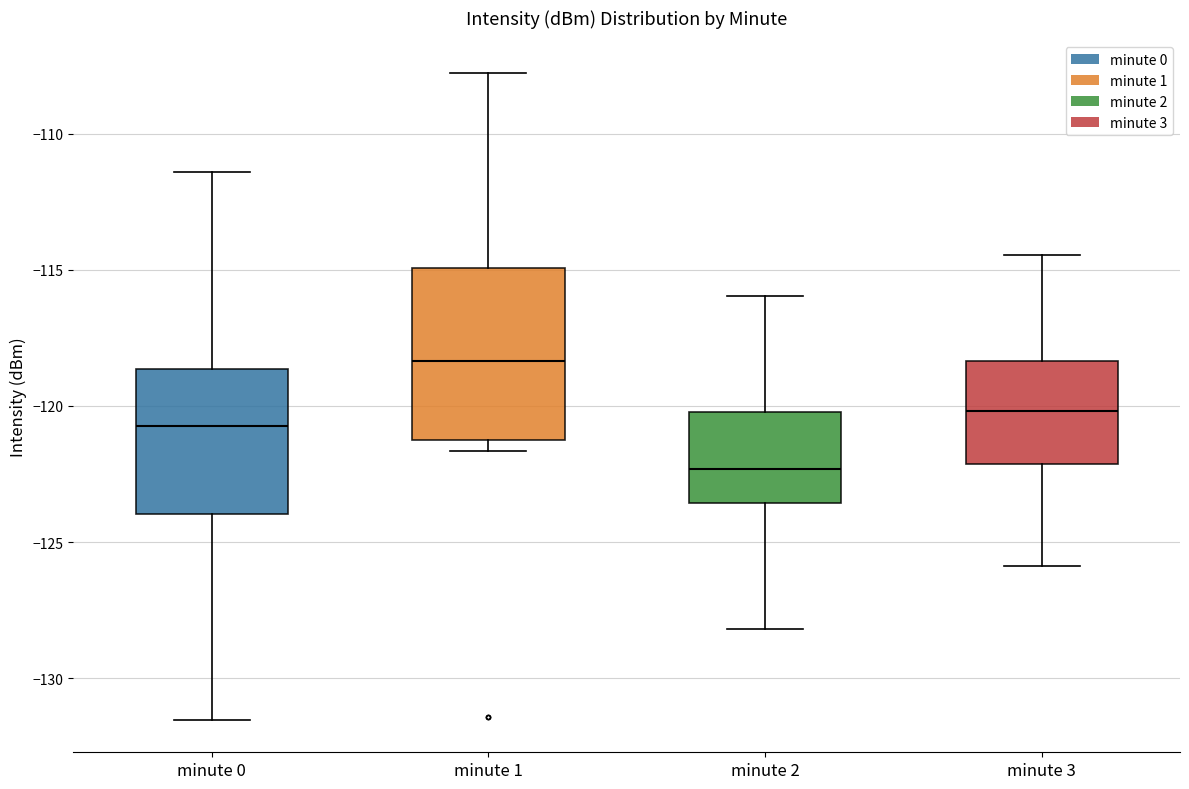

Which box has the lowest median line?

minute 2